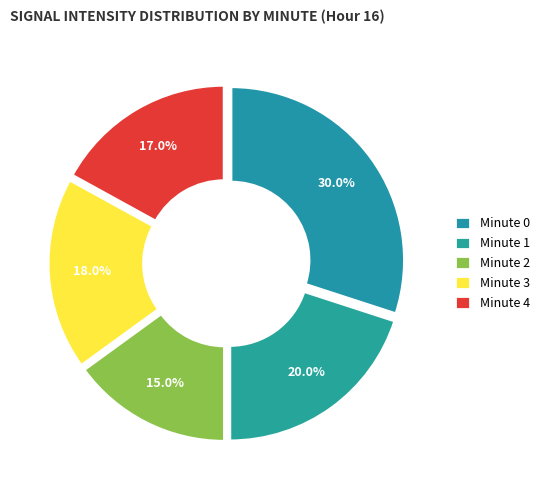

Which category has the biggest portion of the pie?

minute 0